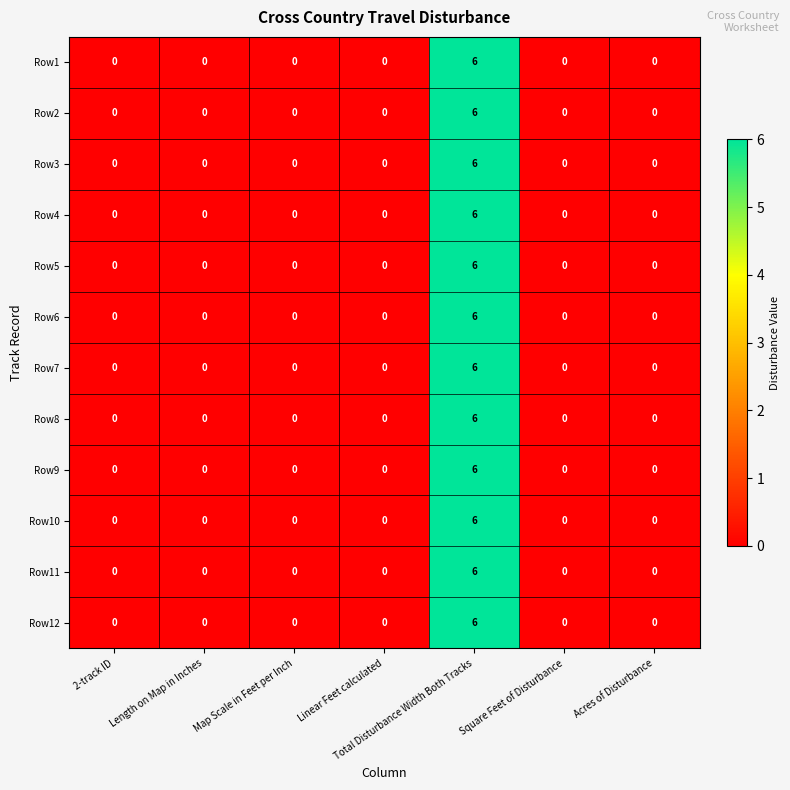

What is the difference between the maximum and second lowest values in the Row9 series?

6